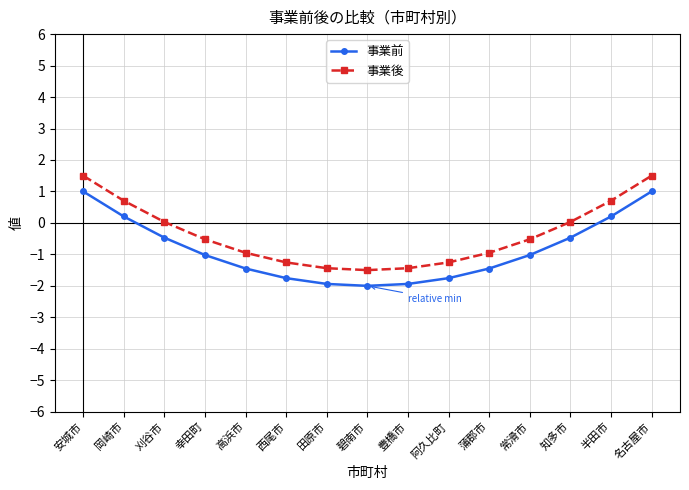

How many lines are shown in the chart?

2